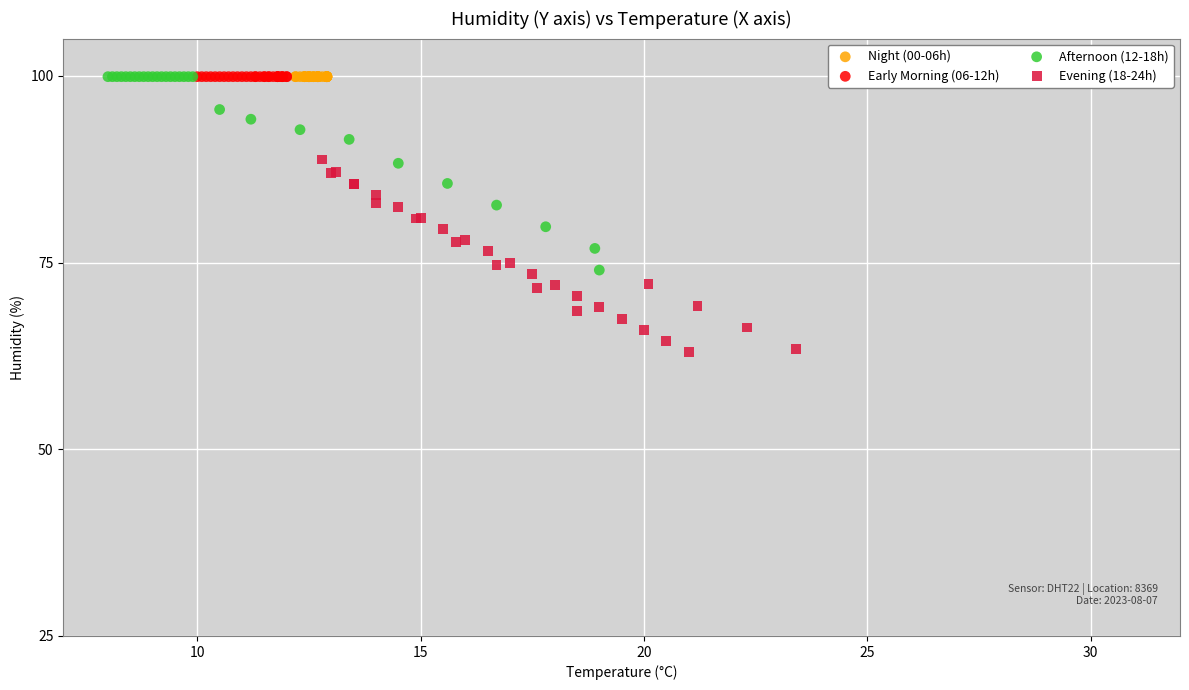

Which series contains the lowest Y value?

Evening (18-24h)